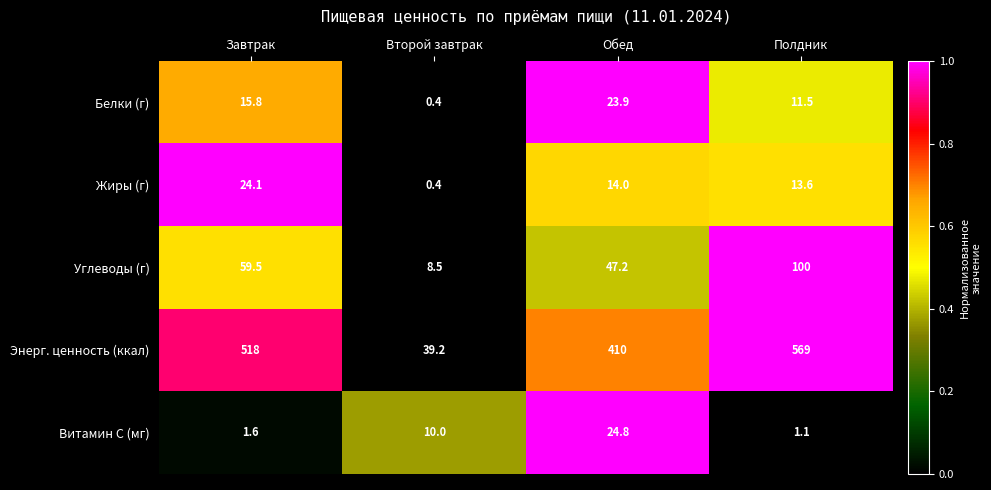

True or false: Белки (г) has a value of 15.8 at Завтрак.

True